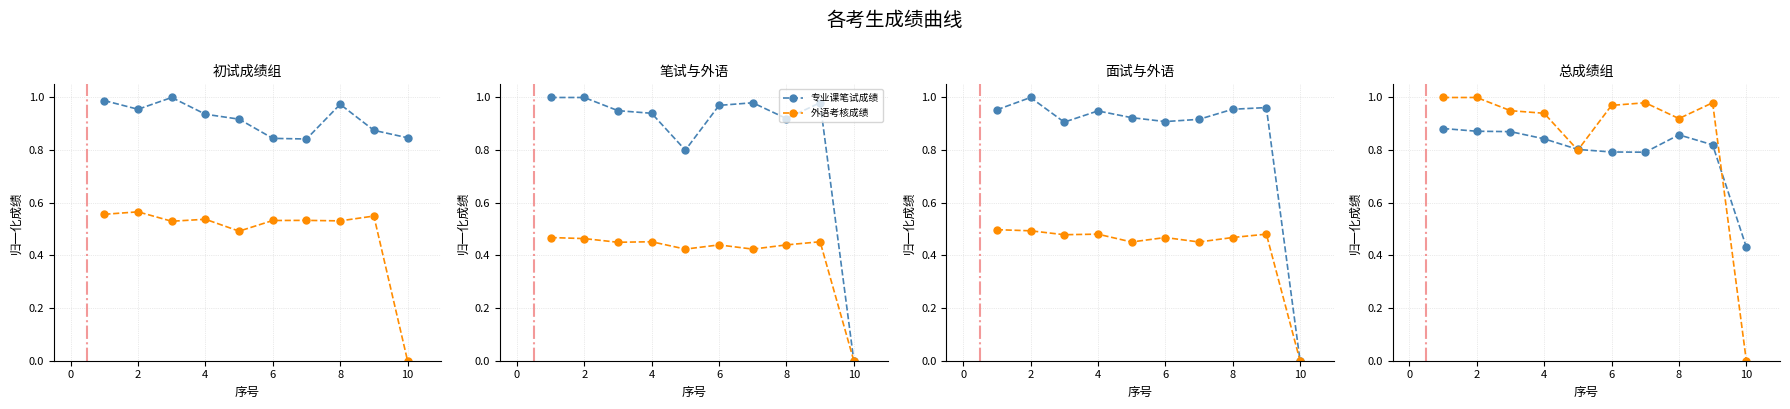

What is the value of the 面试成绩 point at the 1st from the left?

1.0